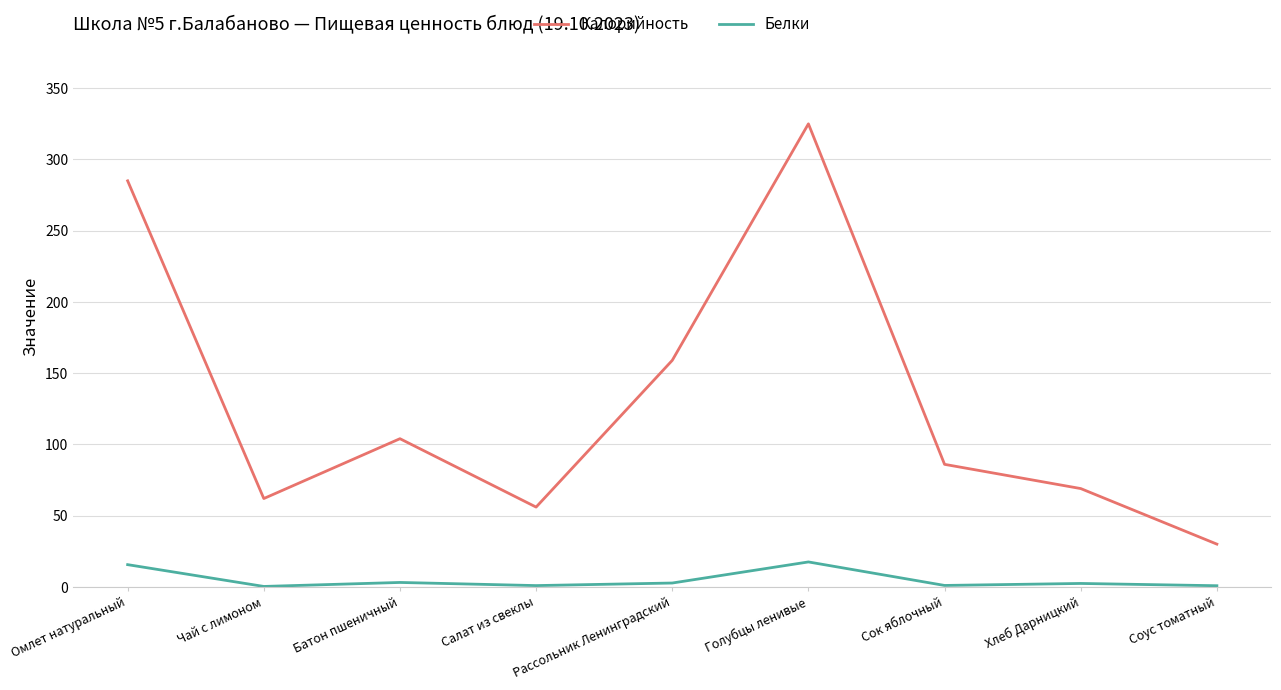

At which label does Калорийность reach its minimum?

Соус томатный